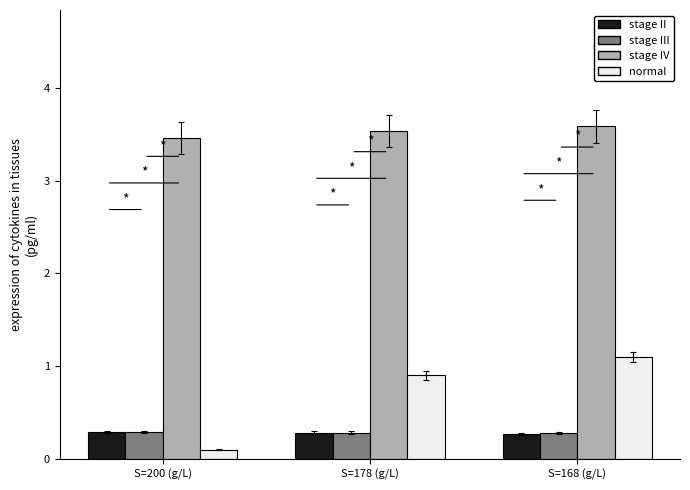

Which series has the largest range (max minus min)?

normal